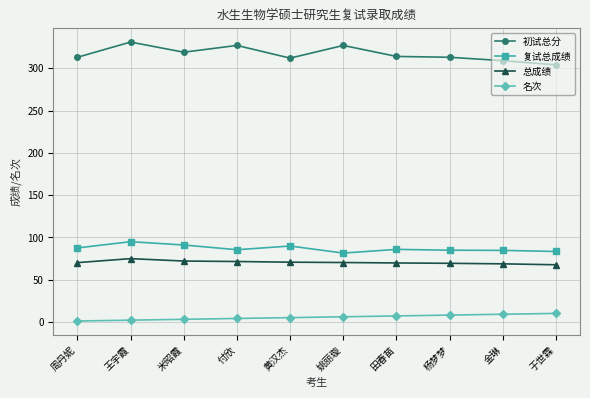

Rank the series at 黄汉杰 from lowest to highest value.

名次, 总成绩, 复试总成绩, 初试总分